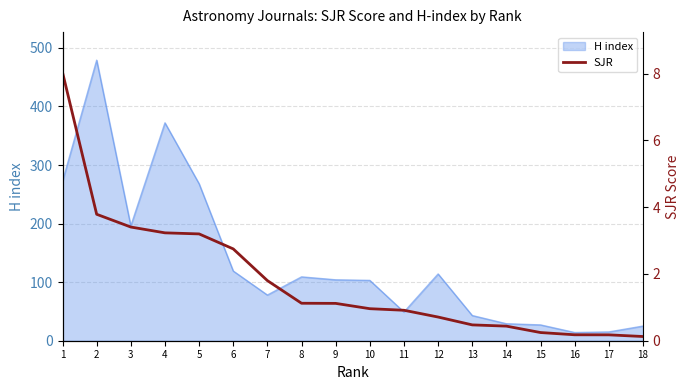

Which has a higher value, 6 or 17?

6